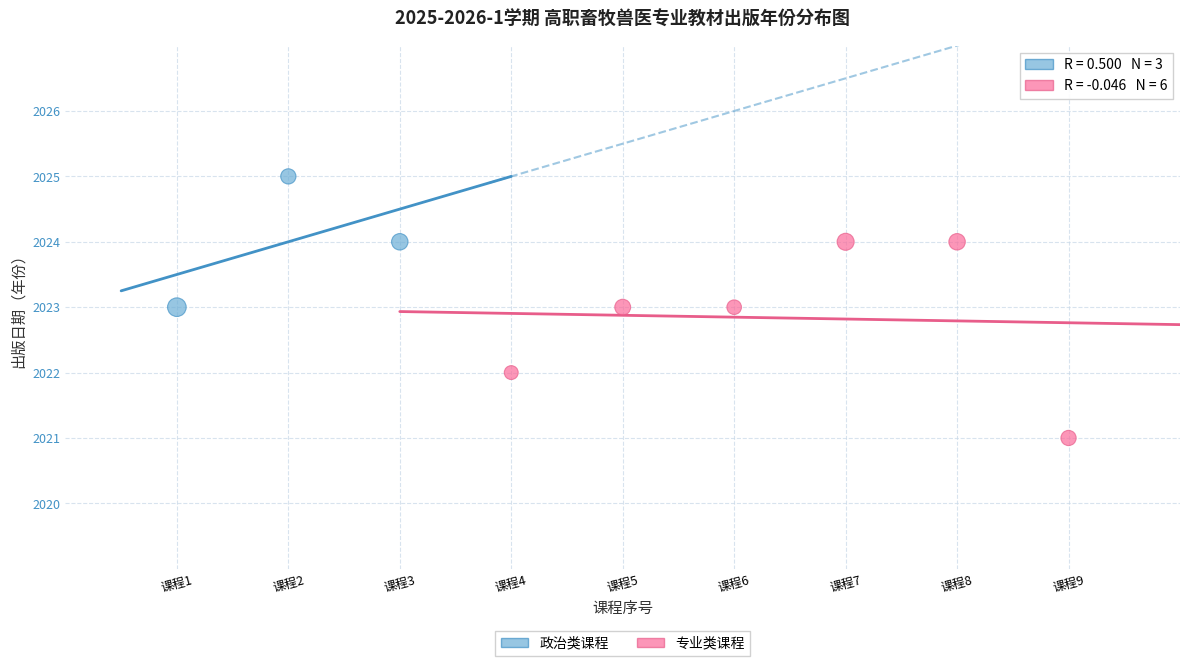

Which series reaches the minimum Y coordinate?

专业类课程